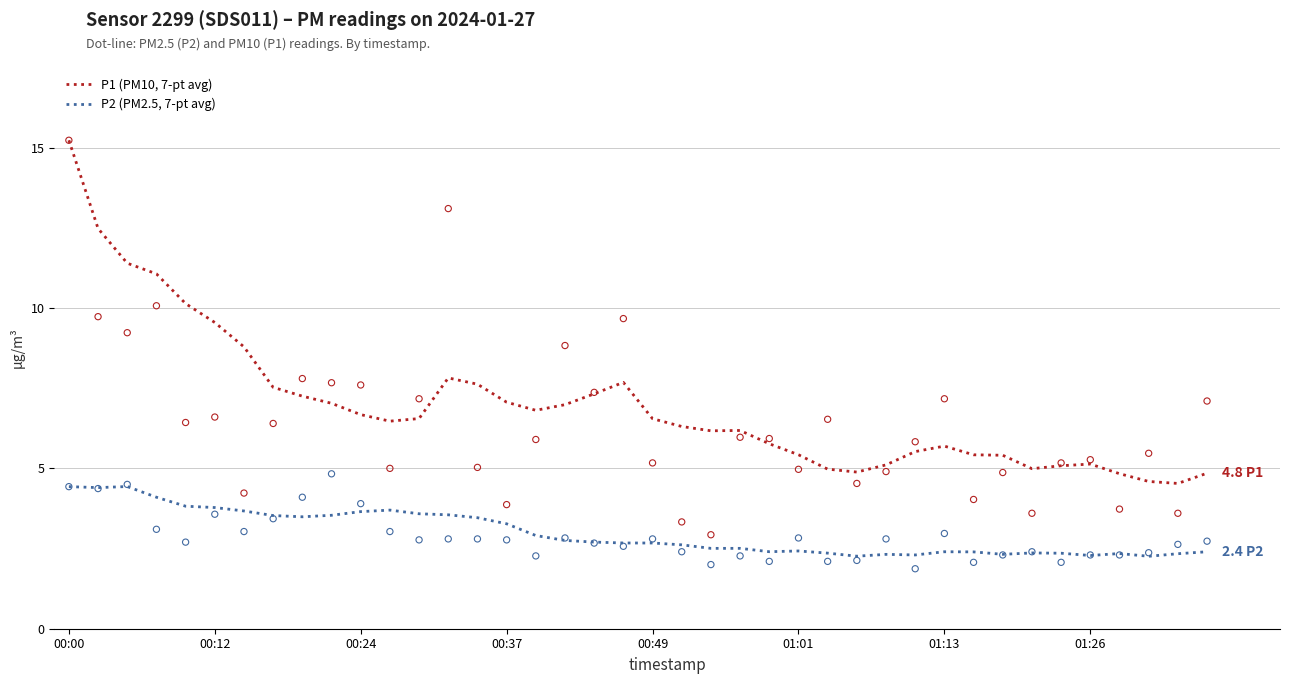

Which series reaches the minimum Y coordinate?

P2 (PM2.5, 7-pt avg)